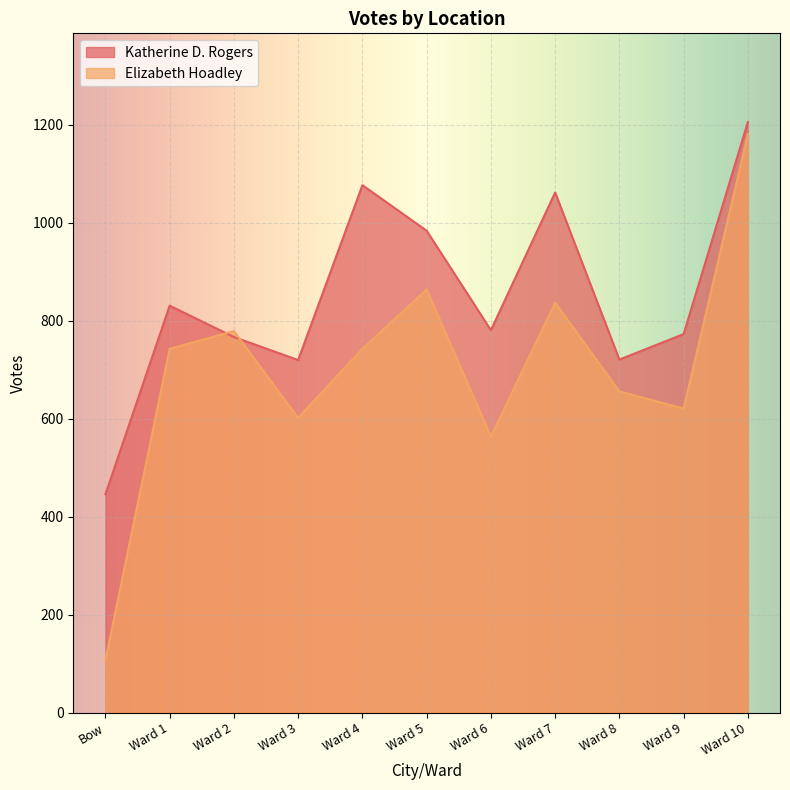

What is the difference between the maximum and minimum values in the Katherine D. Rogers series?

760